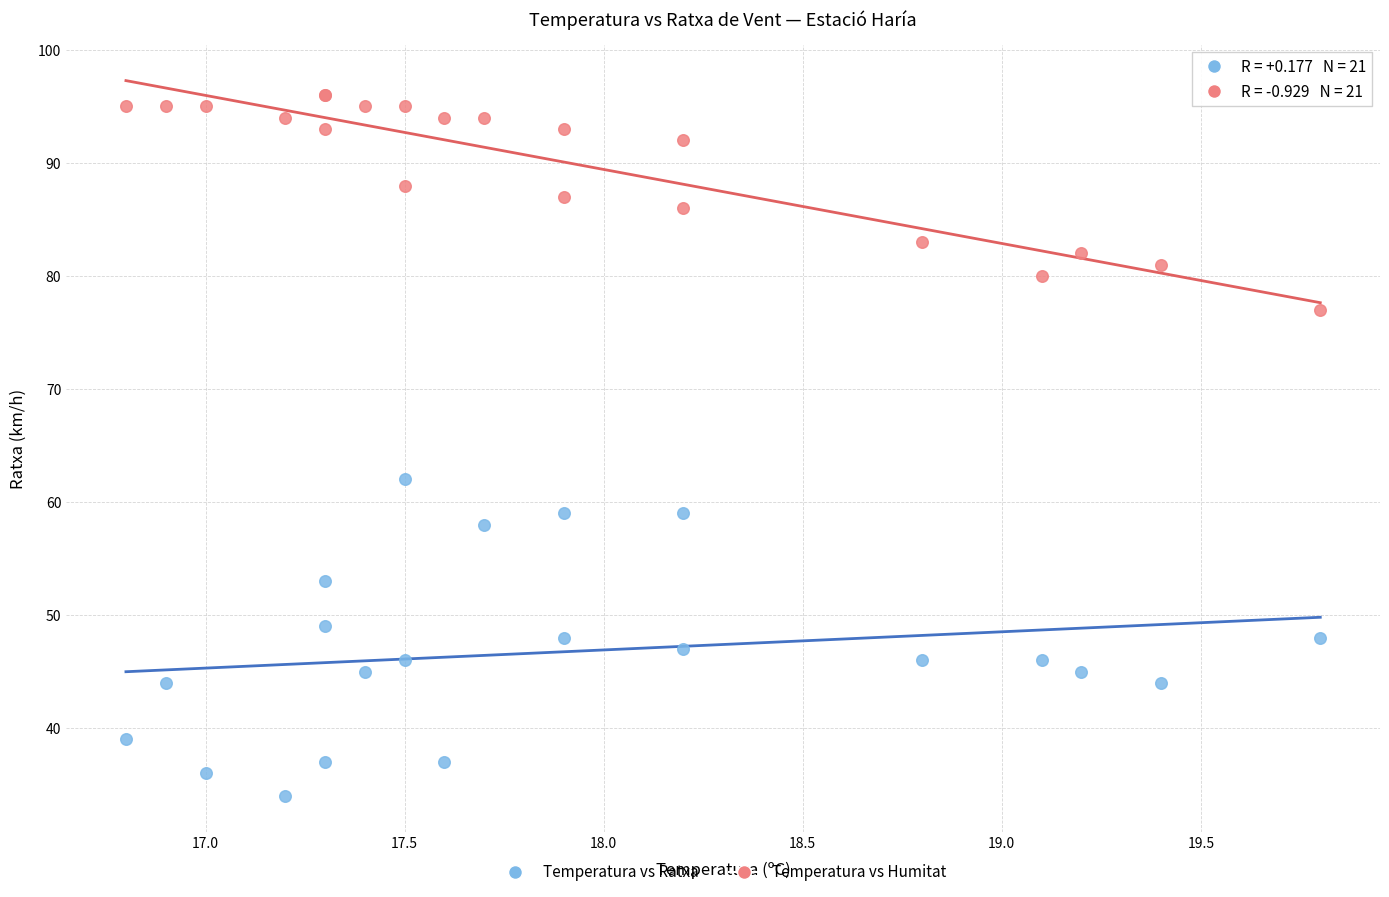

Which series has the largest Y range (max minus min)?

Temperatura vs Ratxa